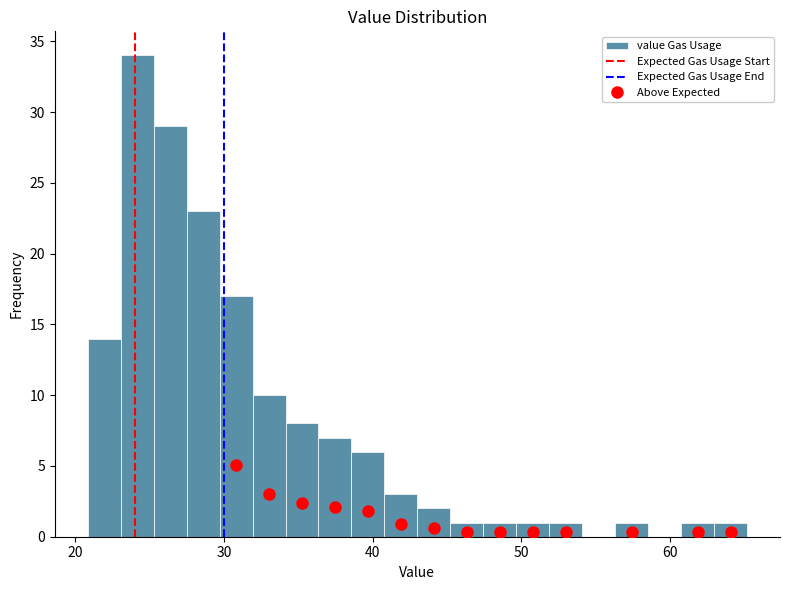

Read against the x-axis, roughly where is the centre of the tallest bar?

24